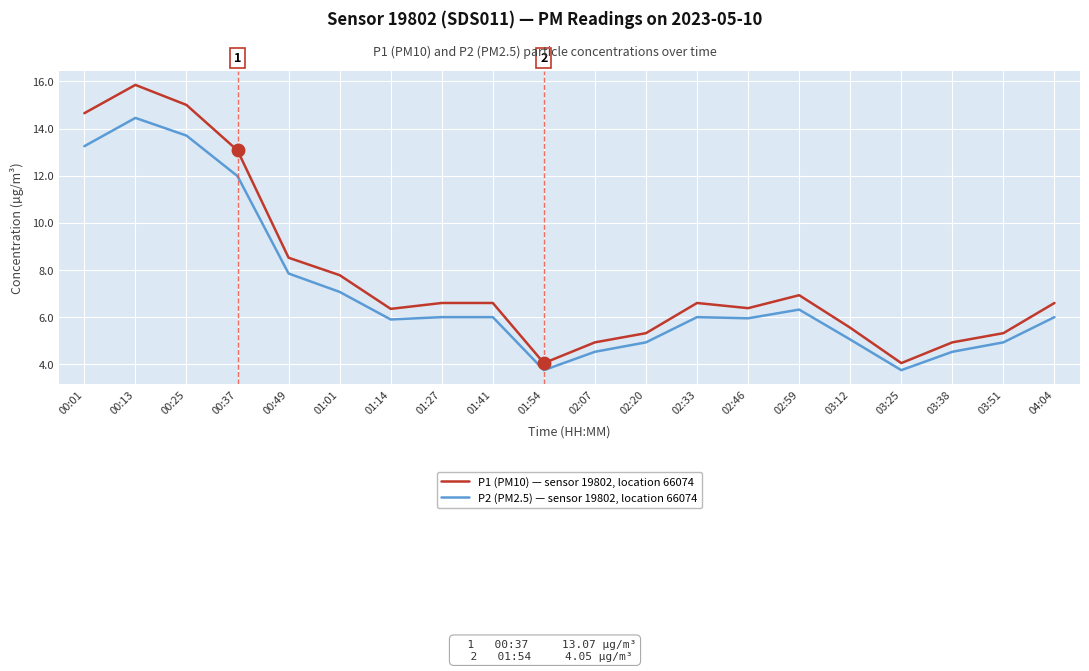

Between 00:01 and 03:12, which series saw the biggest shift?

P1 (PM10) — sensor 19802, location 66074